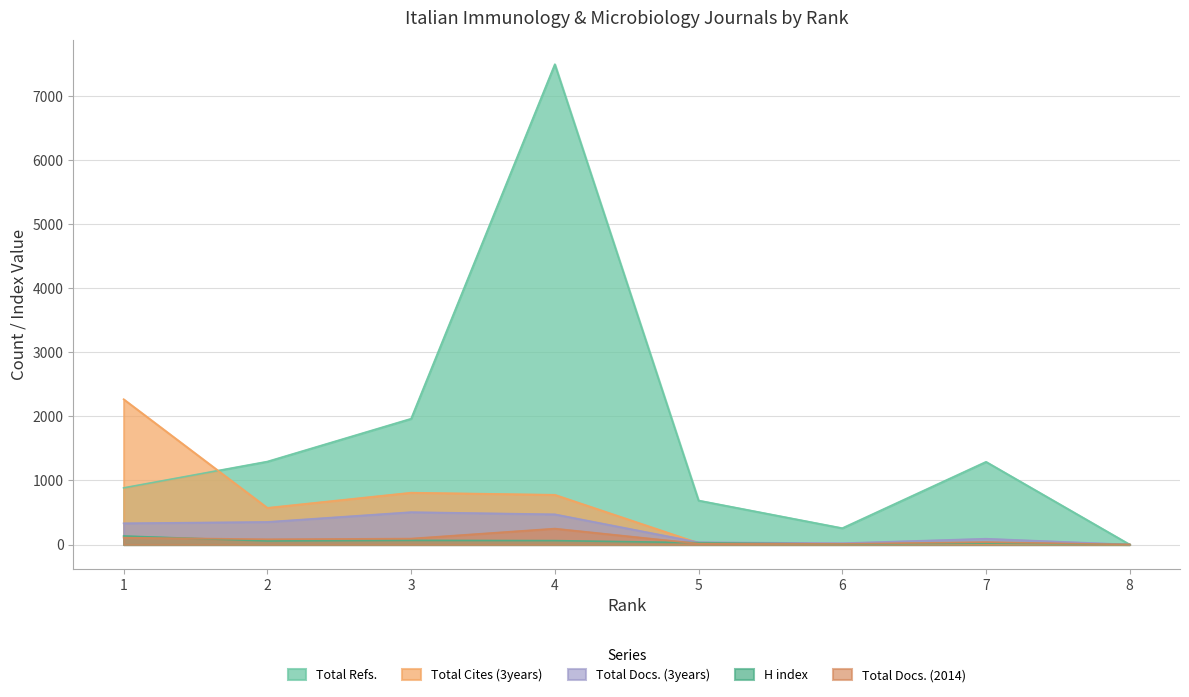

Is it true that Total Docs. (3years) equals 35 at 5?

True